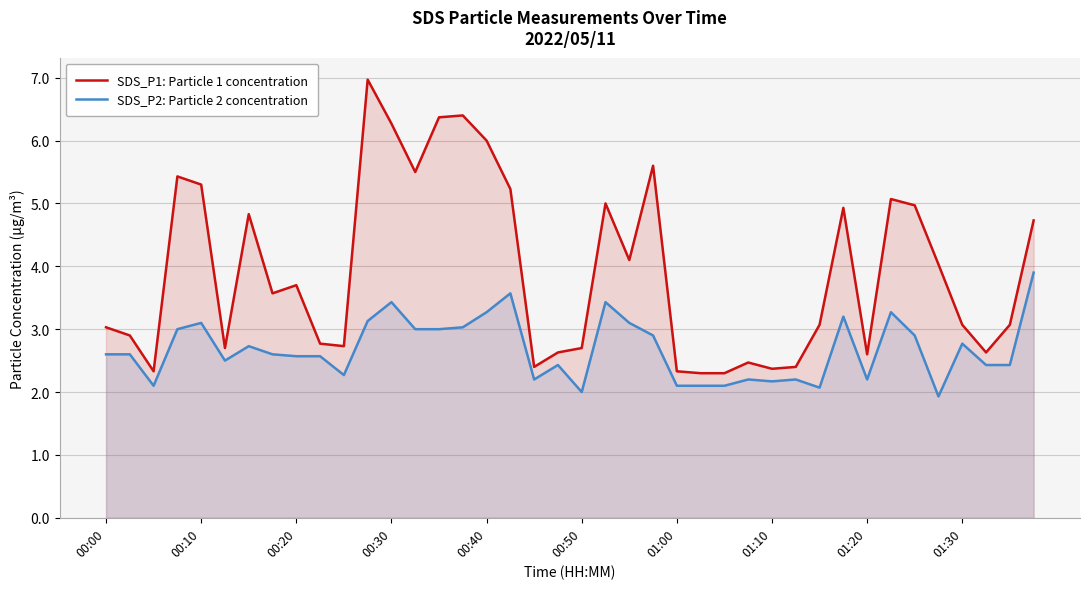

Rank the series by their maximum value, from lowest to highest.

SDS_P2: Particle 2 concentration, SDS_P1: Particle 1 concentration